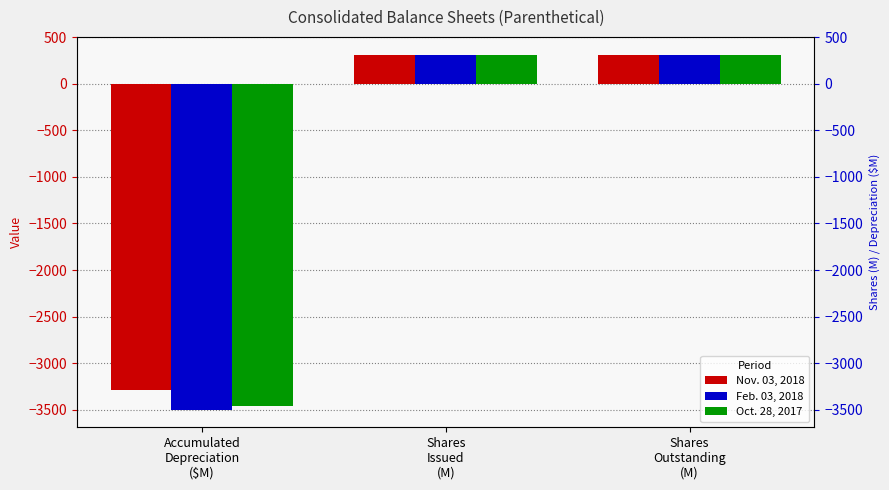

Reading right to left, extract all data points from this chart.

Nov. 03, 2018: Shares
Outstanding
(M)=315.4	Shares
Issued
(M)=315.4	Accumulated
Depreciation
($M)=-3293.0
Feb. 03, 2018: Shares
Outstanding
(M)=312.0	Shares
Issued
(M)=312.0	Accumulated
Depreciation
($M)=-3500.0
Oct. 28, 2017: Shares
Outstanding
(M)=311.1	Shares
Issued
(M)=311.1	Accumulated
Depreciation
($M)=-3463.0